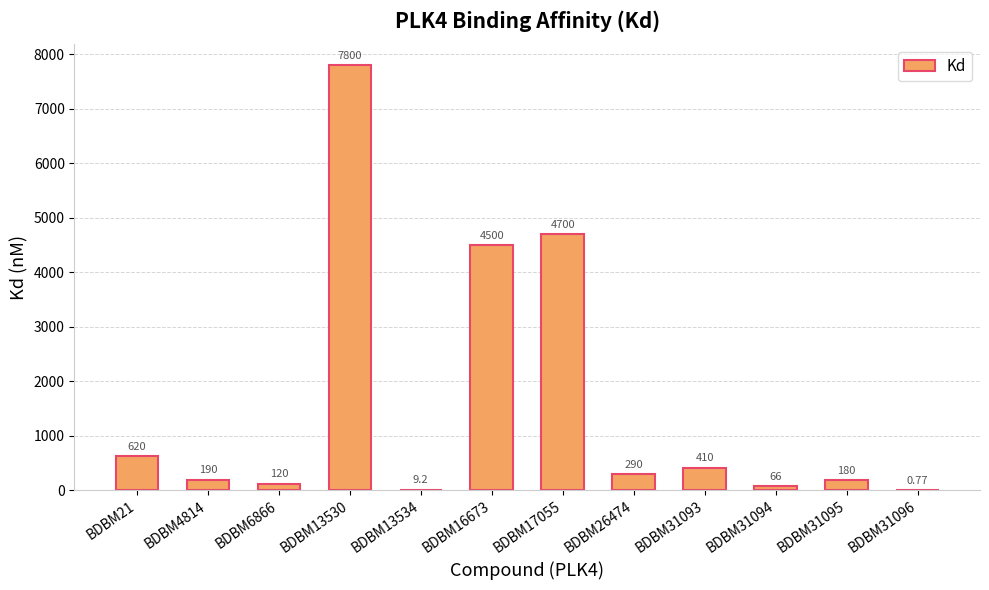

Between BDBM31093 and BDBM21, which is larger?

BDBM21